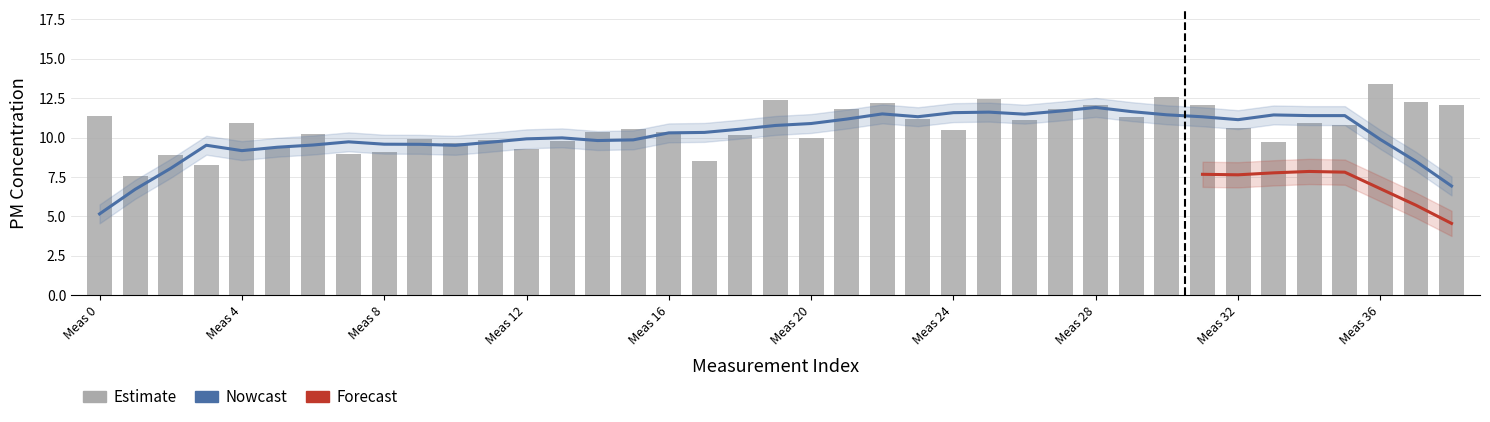

What is the approximate value at Meas 36?

9.9